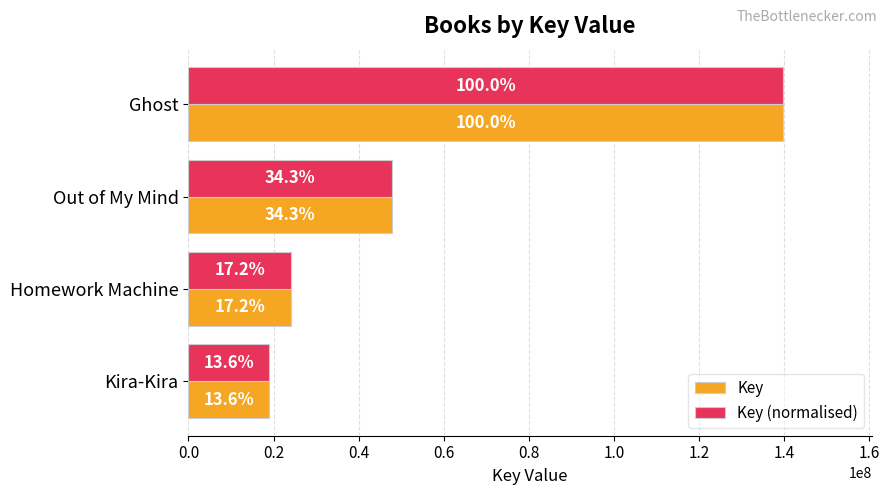

What is the difference between the second highest and second lowest values in the Key (normalised) series?

23775760